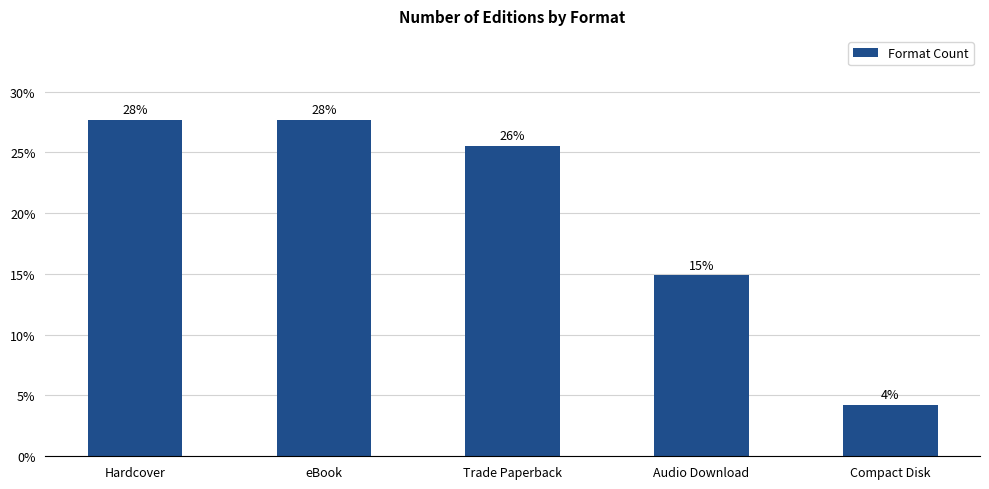

At which label does the data first exceed 25?

Hardcover